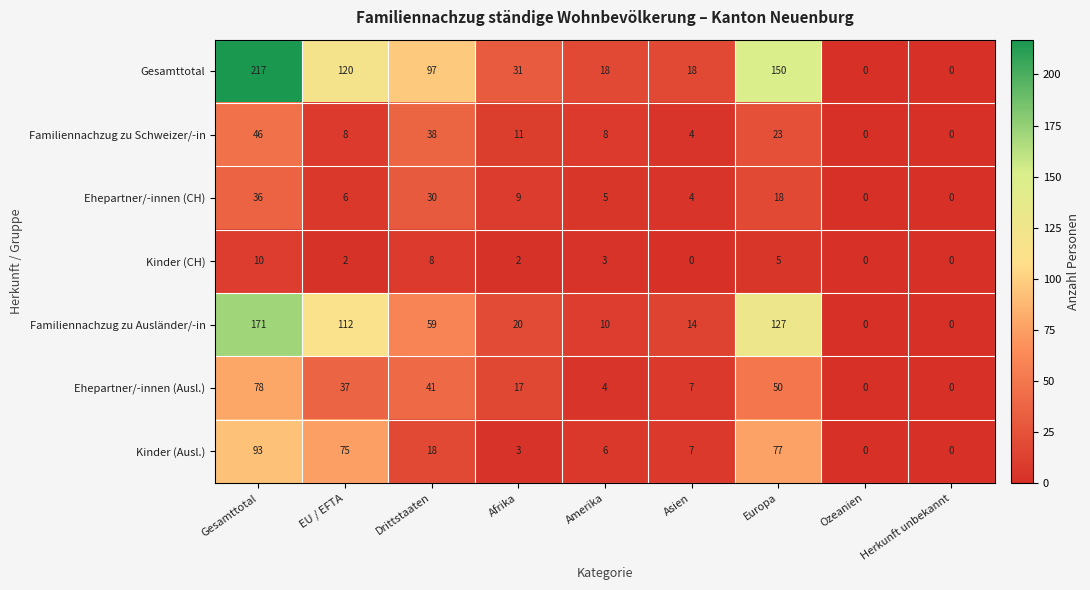

What is the total value across all series at Drittstaaten?

291